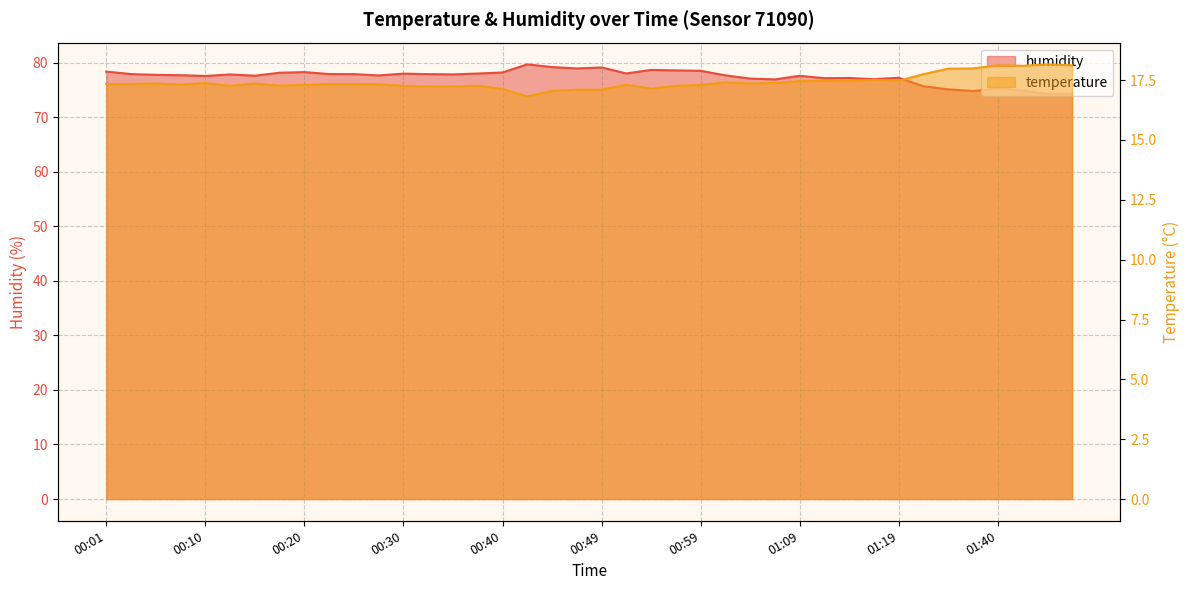

What is the total value across all series at 00:30?

95.2